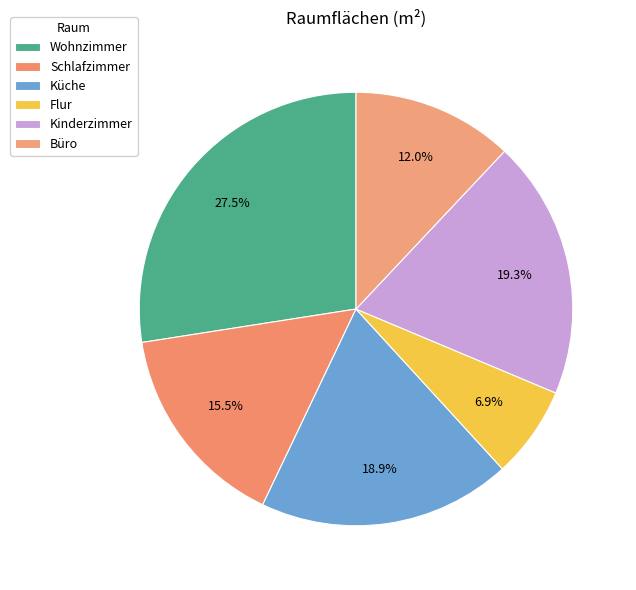

To the nearest percent, what is the average slice percentage?

17%